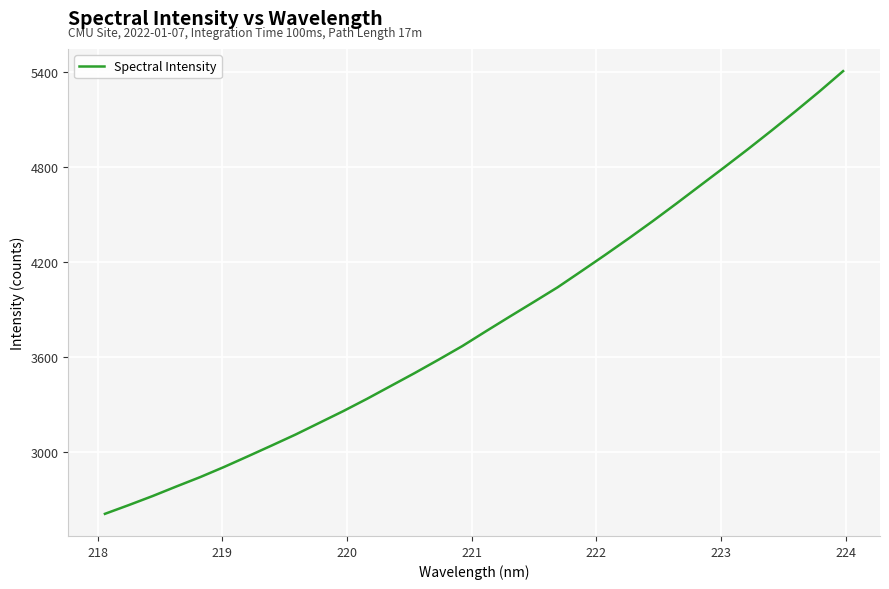

What is the maximum value shown in the chart?

5404.4